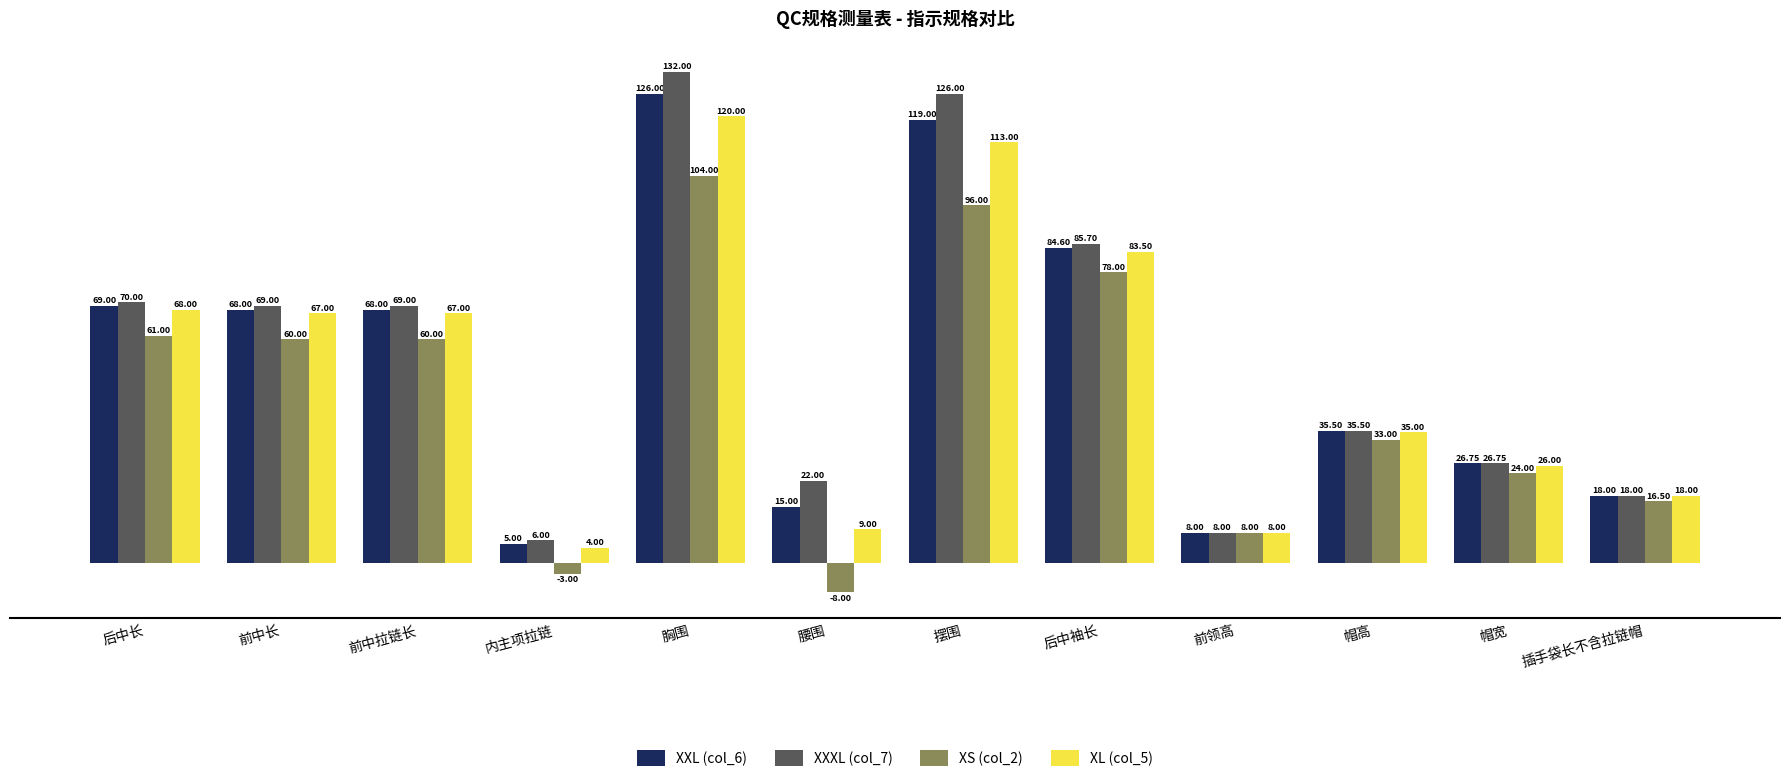

Reading left to right, extract all data points from this chart.

XXL (col_6): 后中长=69.0	前中长=68.0	前中拉链长=68.0	内主项拉链=5.0	胸围=126.0	腰围=15.0	摆围=119.0	后中袖长=84.6	前领高=8.0	帽高=35.5	帽宽=26.8	插手袋长不含拉链帽=18.0
XXXL (col_7): 后中长=70.0	前中长=69.0	前中拉链长=69.0	内主项拉链=6.0	胸围=132.0	腰围=22.0	摆围=126.0	后中袖长=85.7	前领高=8.0	帽高=35.5	帽宽=26.8	插手袋长不含拉链帽=18.0
XS (col_2): 后中长=61.0	前中长=60.0	前中拉链长=60.0	内主项拉链=-3.0	胸围=104.0	腰围=-8.0	摆围=96.0	后中袖长=78.0	前领高=8.0	帽高=33.0	帽宽=24.0	插手袋长不含拉链帽=16.5
XL (col_5): 后中长=68.0	前中长=67.0	前中拉链长=67.0	内主项拉链=4.0	胸围=120.0	腰围=9.0	摆围=113.0	后中袖长=83.5	前领高=8.0	帽高=35.0	帽宽=26.0	插手袋长不含拉链帽=18.0